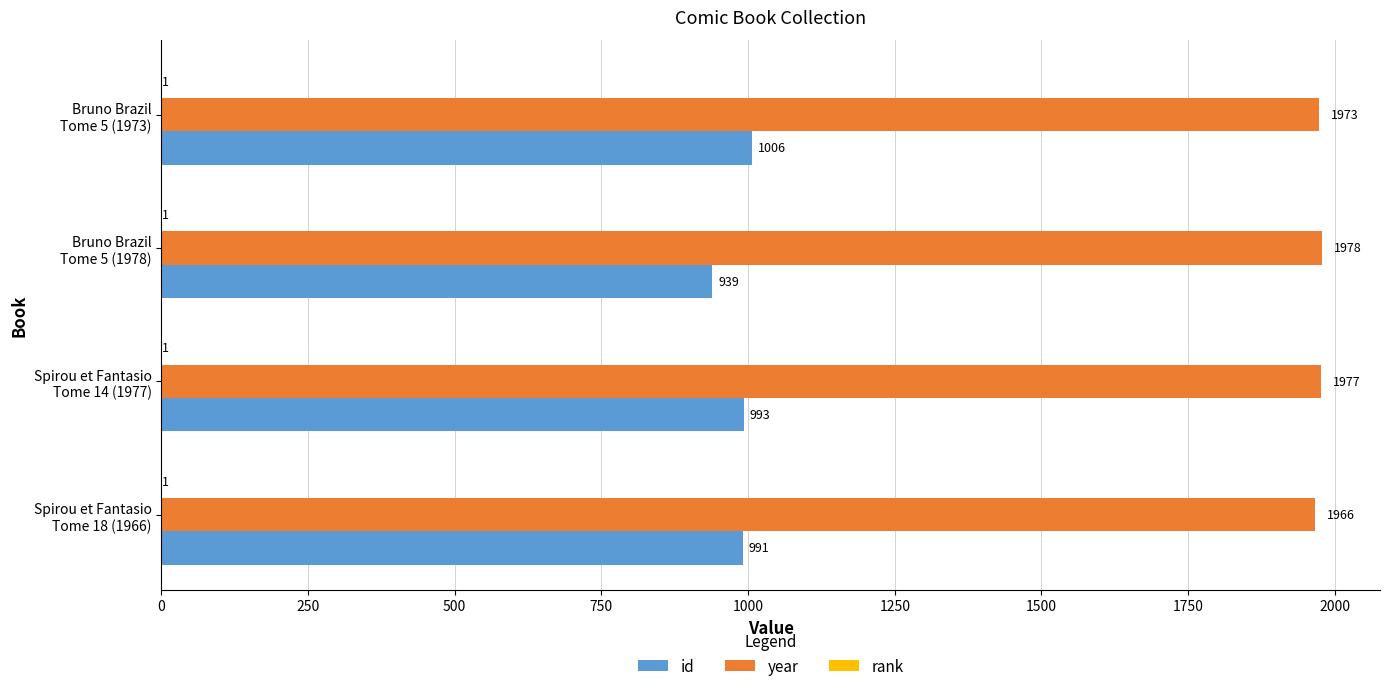

What is the sum of all year values?

7894